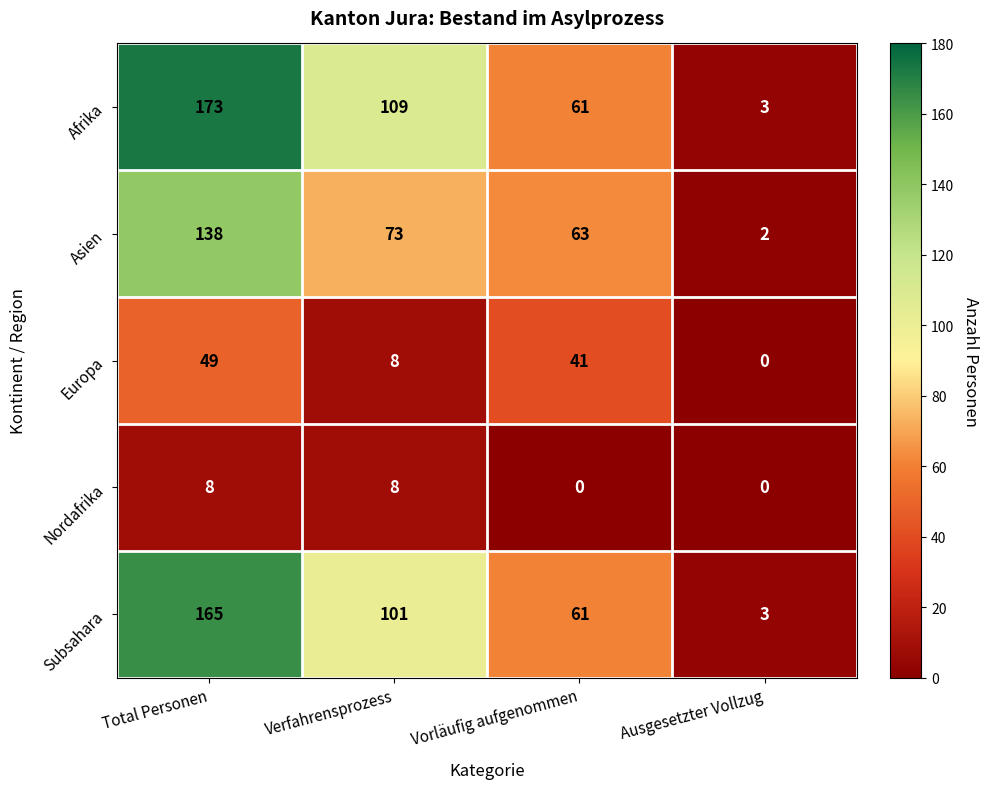

Reading left to right, list all the values displayed in this chart.

Afrika: Total Personen=173	Verfahrensprozess=109	Vorläufig aufgenommen=61	Ausgesetzter Vollzug=3
Asien: Total Personen=138	Verfahrensprozess=73	Vorläufig aufgenommen=63	Ausgesetzter Vollzug=2
Europa: Total Personen=49	Verfahrensprozess=8	Vorläufig aufgenommen=41	Ausgesetzter Vollzug=0
Nordafrika: Total Personen=8	Verfahrensprozess=8	Vorläufig aufgenommen=0	Ausgesetzter Vollzug=0
Subsahara: Total Personen=165	Verfahrensprozess=101	Vorläufig aufgenommen=61	Ausgesetzter Vollzug=3